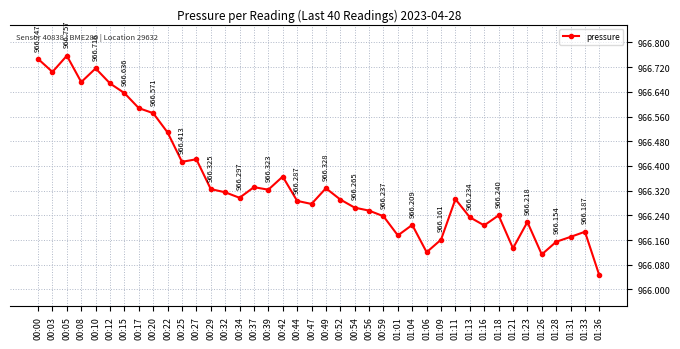

Approximately how many times larger is the value at 00:10 compared to 01:28?

1.0